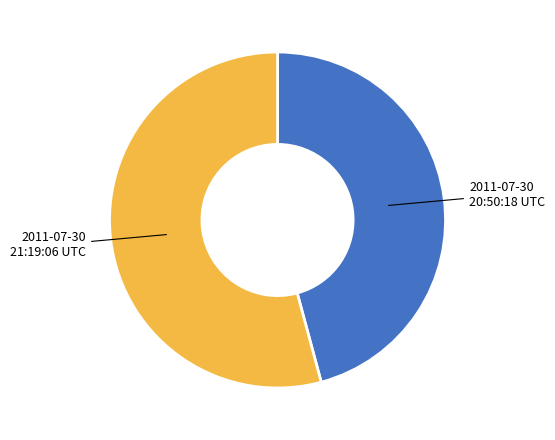

Does any single category account for the majority?

Yes